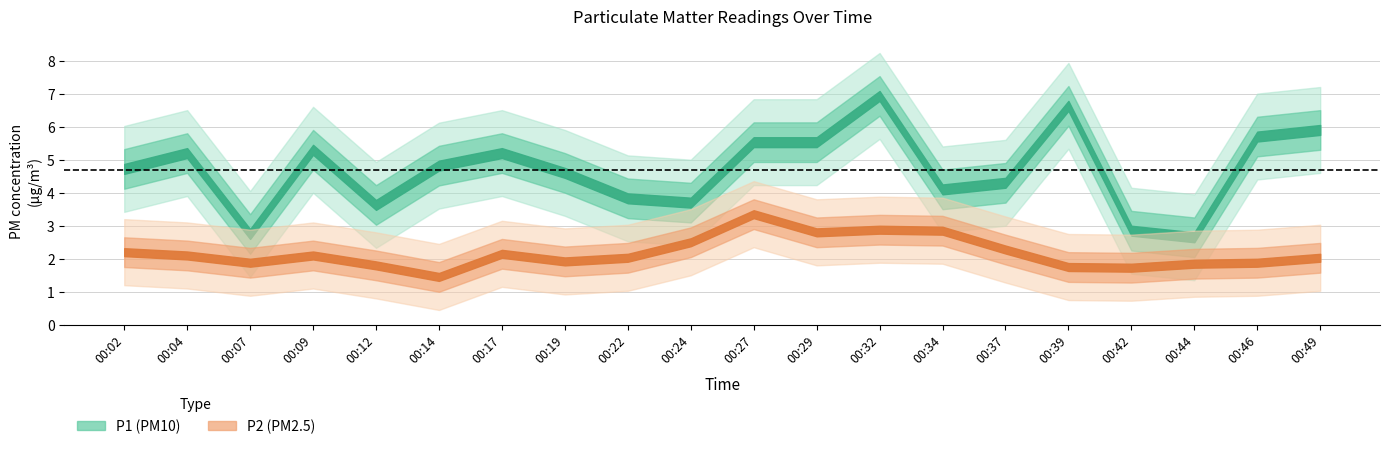

True or false: P1 and P2 intersect in this chart.

False